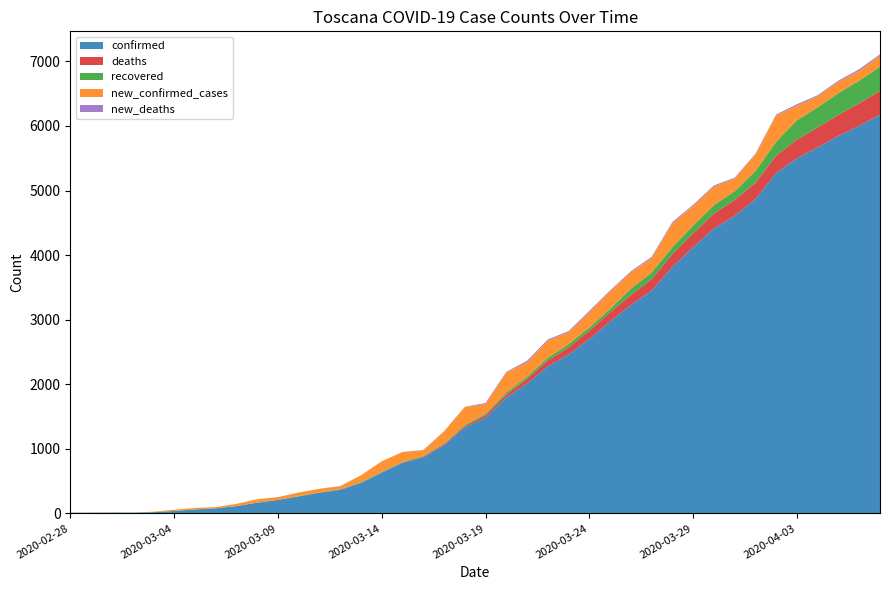

Reading left to right, transcribe all the data shown in this chart.

confirmed: 2020-02-28=8	2020-02-29=11	2020-03-01=13	2020-03-02=13	2020-03-03=19	2020-03-04=38	2020-03-05=61	2020-03-06=79	2020-03-07=113	2020-03-08=166	2020-03-09=208	2020-03-10=264	2020-03-11=320	2020-03-12=364	2020-03-13=470	2020-03-14=630	2020-03-15=781	2020-03-16=866	2020-03-17=1053	2020-03-18=1330	2020-03-19=1482	2020-03-20=1793	2020-03-21=2012	2020-03-22=2277	2020-03-23=2461	2020-03-24=2699	2020-03-25=2972	2020-03-26=3226	2020-03-27=3450	2020-03-28=3817	2020-03-29=4122	2020-03-30=4412	2020-03-31=4608	2020-04-01=4867	2020-04-02=5273	2020-04-03=5499	2020-04-04=5671	2020-04-05=5847	2020-04-06=6001	2020-04-07=6173
deaths: 2020-02-28=0	2020-02-29=0	2020-03-01=0	2020-03-02=0	2020-03-03=0	2020-03-04=0	2020-03-05=0	2020-03-06=0	2020-03-07=0	2020-03-08=0	2020-03-09=1	2020-03-10=1	2020-03-11=1	2020-03-12=5	2020-03-13=5	2020-03-14=6	2020-03-15=8	2020-03-16=14	2020-03-17=17	2020-03-18=22	2020-03-19=38	2020-03-20=47	2020-03-21=72	2020-03-22=91	2020-03-23=109	2020-03-24=129	2020-03-25=142	2020-03-26=158	2020-03-27=177	2020-03-28=198	2020-03-29=215	2020-03-30=231	2020-03-31=244	2020-04-01=253	2020-04-02=268	2020-04-03=290	2020-04-04=307	2020-04-05=325	2020-04-06=350	2020-04-07=369
recovered: 2020-02-28=1	2020-02-29=1	2020-03-01=1	2020-03-02=1	2020-03-03=1	2020-03-04=1	2020-03-05=1	2020-03-06=1	2020-03-07=1	2020-03-08=1	2020-03-09=1	2020-03-10=3	2020-03-11=5	2020-03-12=7	2020-03-13=10	2020-03-14=10	2020-03-15=10	2020-03-16=11	2020-03-17=12	2020-03-18=17	2020-03-19=22	2020-03-20=33	2020-03-21=35	2020-03-22=42	2020-03-23=51	2020-03-24=51	2020-03-25=54	2020-03-26=95	2020-03-27=103	2020-03-28=108	2020-03-29=121	2020-03-30=131	2020-03-31=138	2020-04-01=182	2020-04-02=216	2020-04-03=300	2020-04-04=310	2020-04-05=337	2020-04-06=350	2020-04-07=377
new_confirmed_cases: 2020-02-28=6	2020-02-29=3	2020-03-01=2	2020-03-02=0	2020-03-03=6	2020-03-04=19	2020-03-05=23	2020-03-06=18	2020-03-07=34	2020-03-08=53	2020-03-09=42	2020-03-10=56	2020-03-11=56	2020-03-12=44	2020-03-13=106	2020-03-14=160	2020-03-15=151	2020-03-16=85	2020-03-17=187	2020-03-18=277	2020-03-19=152	2020-03-20=311	2020-03-21=219	2020-03-22=265	2020-03-23=184	2020-03-24=238	2020-03-25=273	2020-03-26=254	2020-03-27=224	2020-03-28=367	2020-03-29=305	2020-03-30=290	2020-03-31=196	2020-04-01=259	2020-04-02=406	2020-04-03=226	2020-04-04=172	2020-04-05=176	2020-04-06=154	2020-04-07=172
new_deaths: 2020-02-28=0	2020-02-29=0	2020-03-01=0	2020-03-02=0	2020-03-03=0	2020-03-04=0	2020-03-05=0	2020-03-06=0	2020-03-07=0	2020-03-08=0	2020-03-09=1	2020-03-10=0	2020-03-11=0	2020-03-12=4	2020-03-13=0	2020-03-14=1	2020-03-15=2	2020-03-16=6	2020-03-17=3	2020-03-18=5	2020-03-19=16	2020-03-20=9	2020-03-21=25	2020-03-22=19	2020-03-23=18	2020-03-24=20	2020-03-25=13	2020-03-26=16	2020-03-27=19	2020-03-28=21	2020-03-29=17	2020-03-30=16	2020-03-31=13	2020-04-01=9	2020-04-02=15	2020-04-03=22	2020-04-04=17	2020-04-05=18	2020-04-06=25	2020-04-07=19